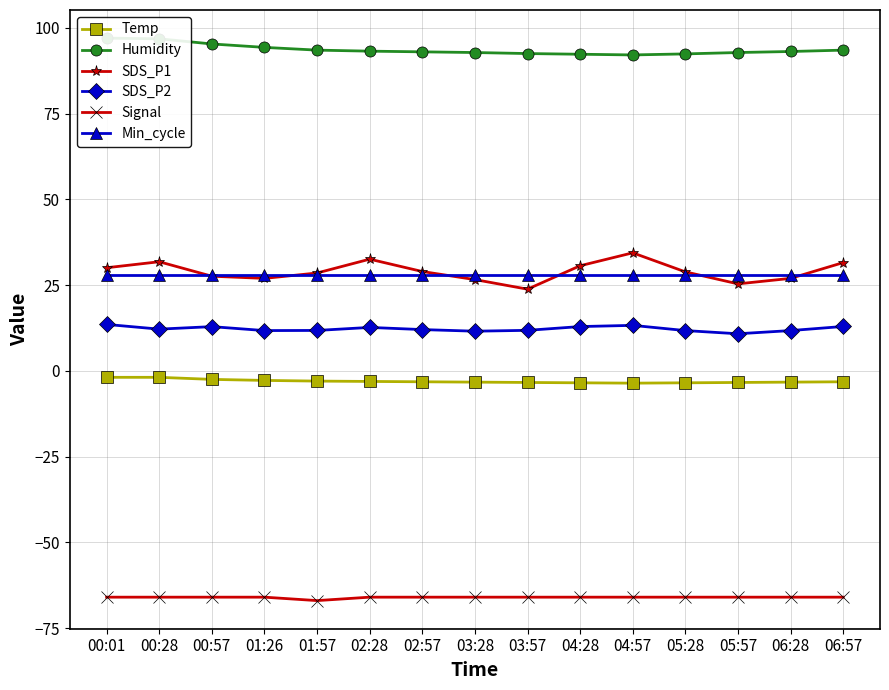

At which label does SDS_P1 first exceed 28?

00:01